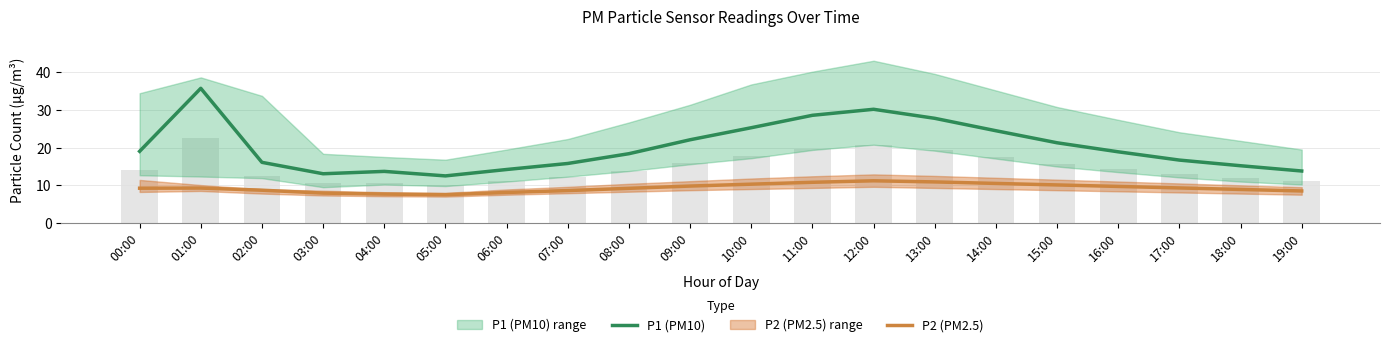

What is the label of the 15th bar from the right?

05:00